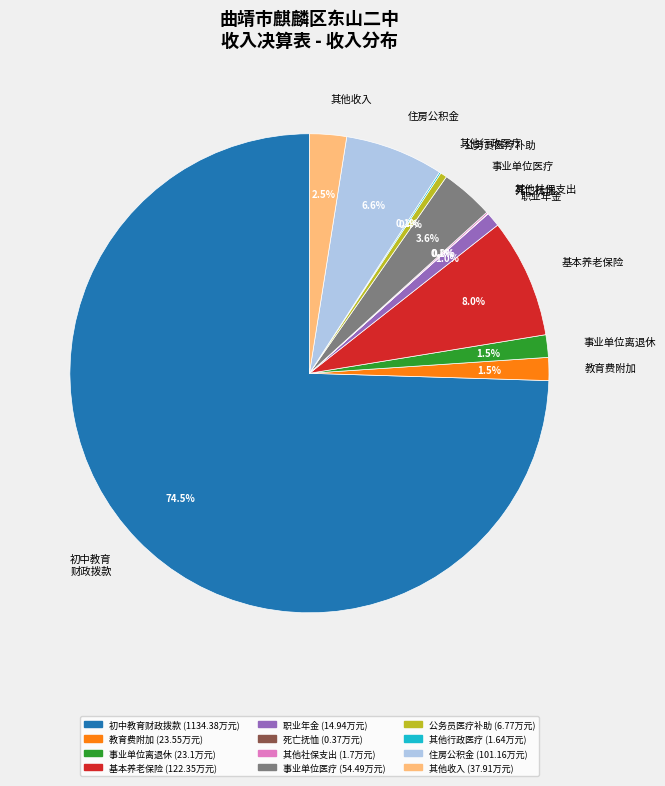

Do 事业单位离退休 and 初中教育 财政拨款 together represent more than half of the pie?

Yes